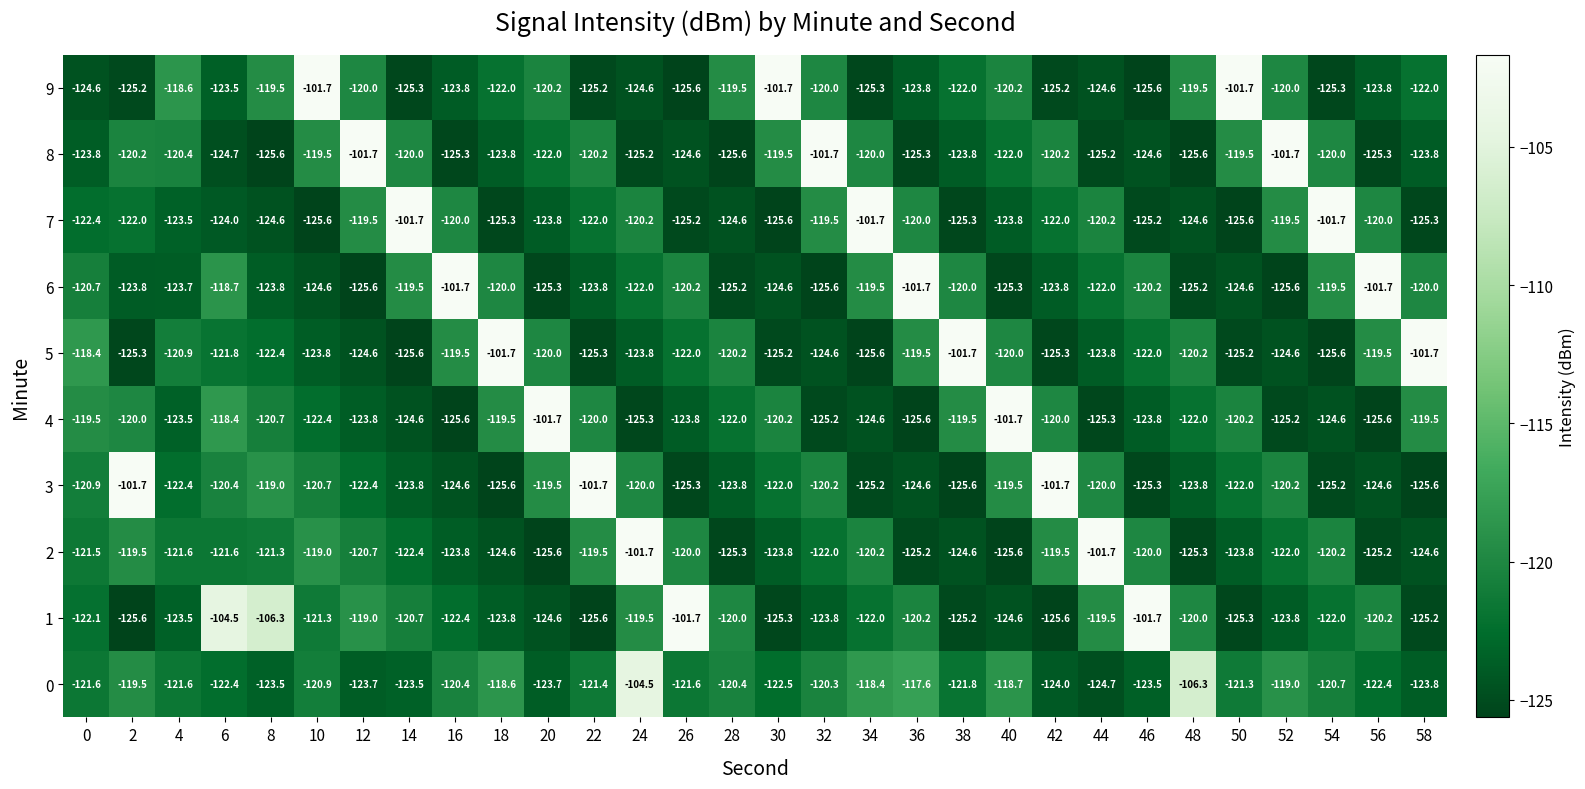

Is it true that 8 equals -44.4 at 48?

False